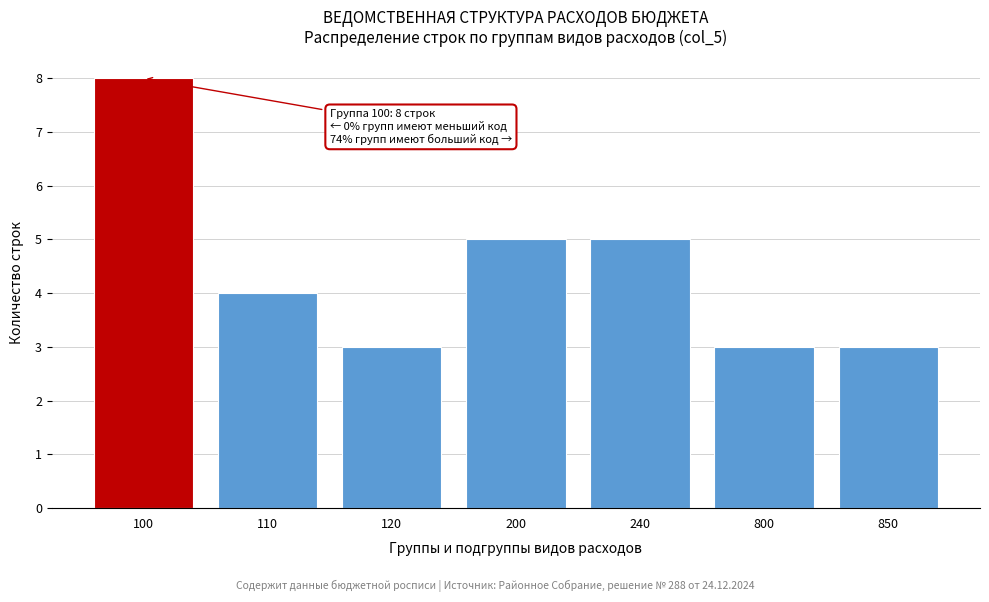

Reading right to left, list all the values displayed in this chart.

3	3	5	5	3	4	8